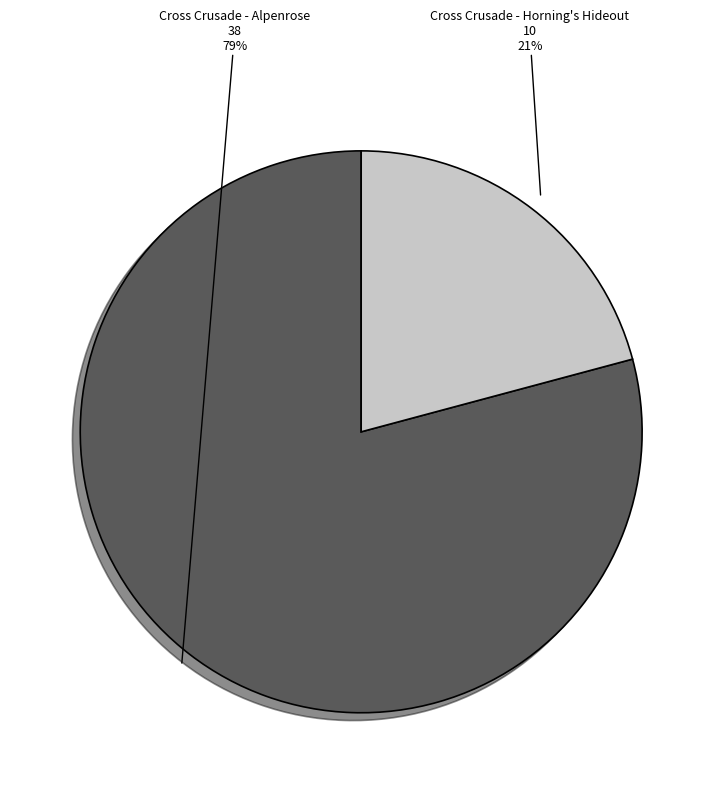

To the nearest percent, what is the average slice percentage?

50%